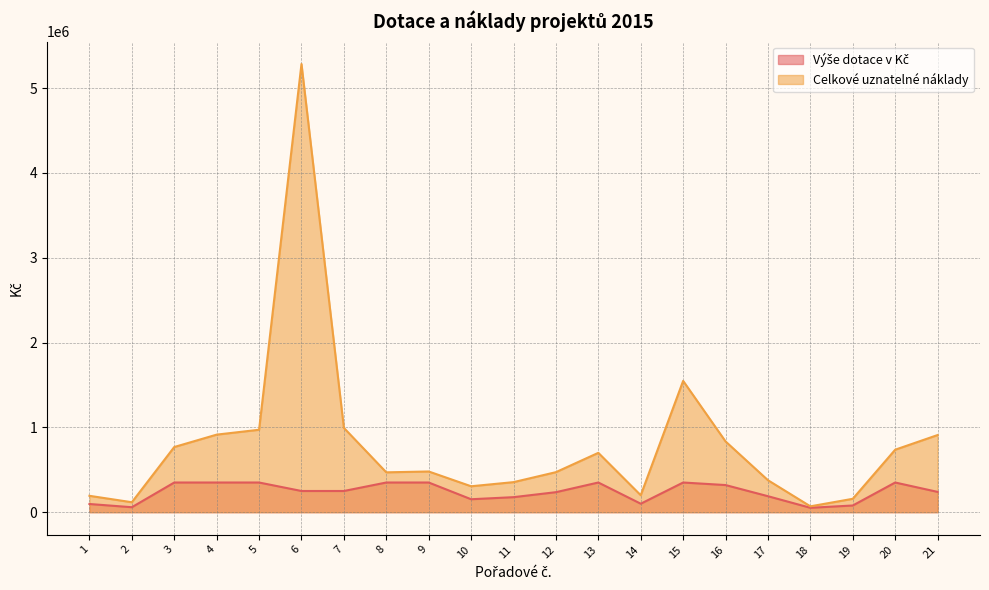

Between 1 and 7, which is larger?

7